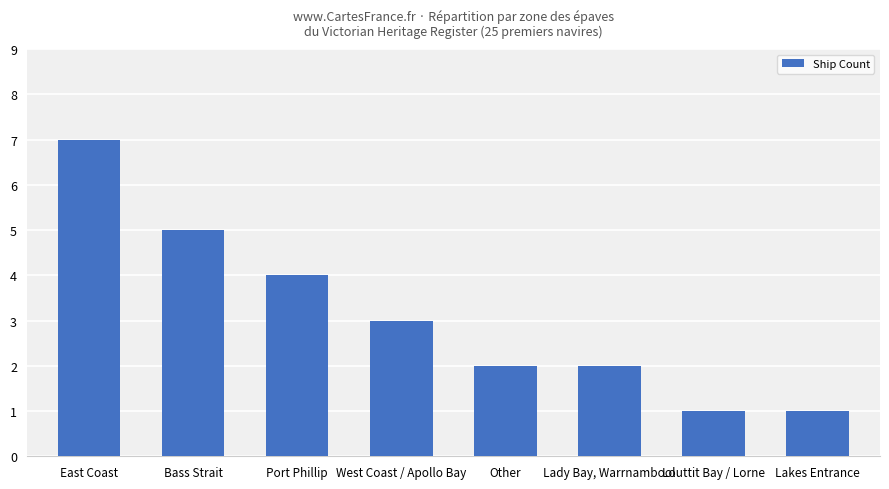

What is the average value?

3